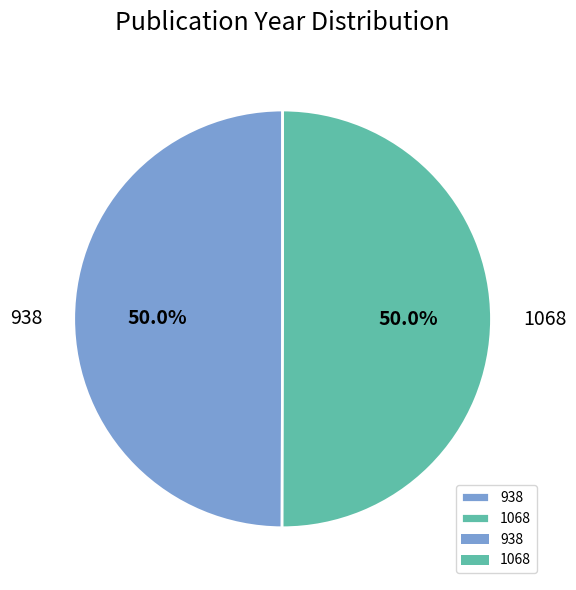

What is the total percentage of 938 and 1068?

100.0%